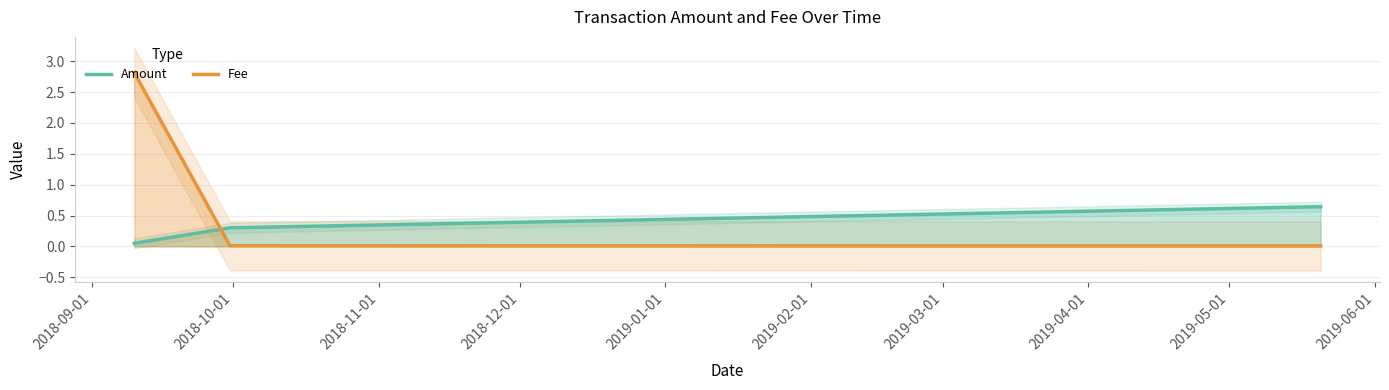

How many intersections are there between Amount and Fee?

1